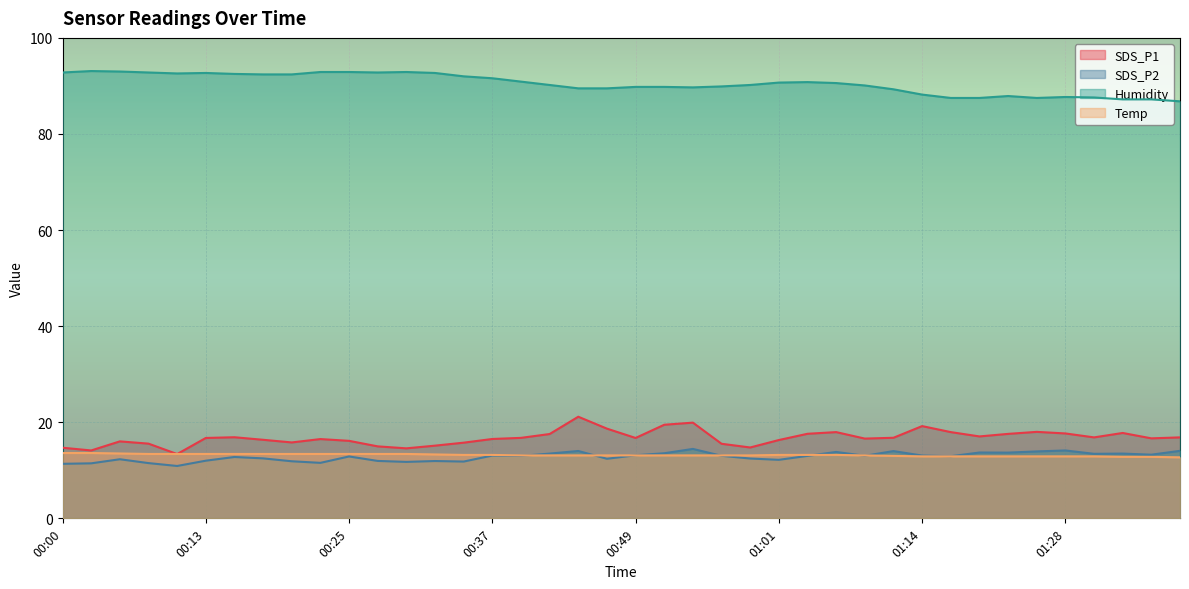

The value of Temp at 00:59 is 6.2. True or false?

False